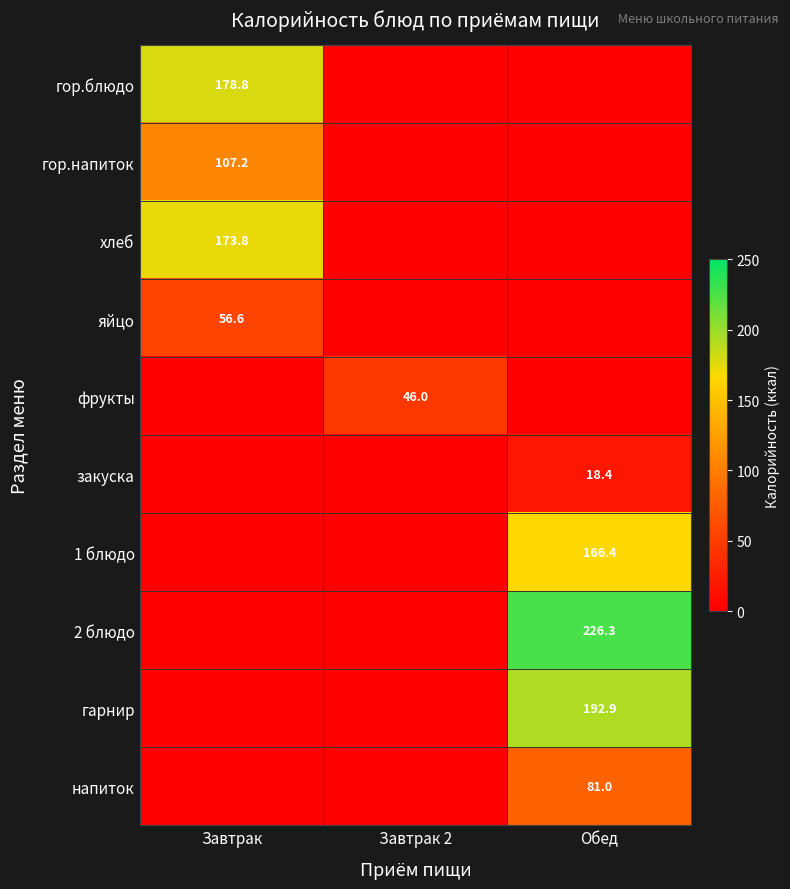

At how many categories does at least one series exceed 87?

2